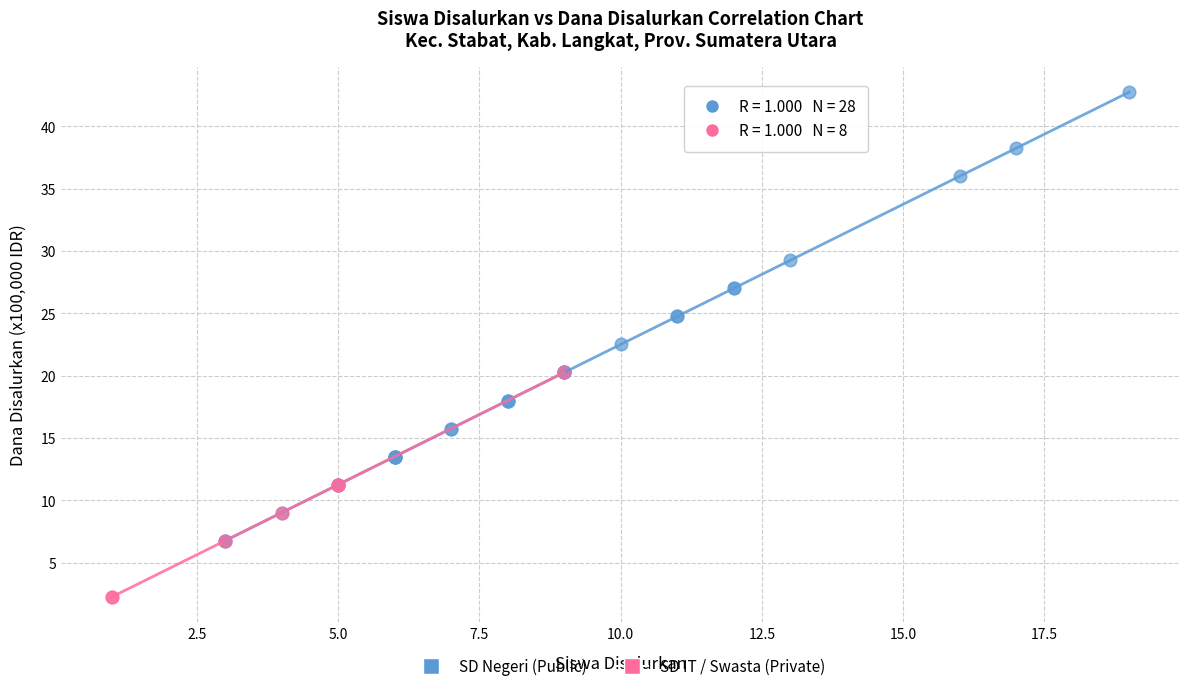

Which series has the largest Y range (max minus min)?

SD Negeri (Public)